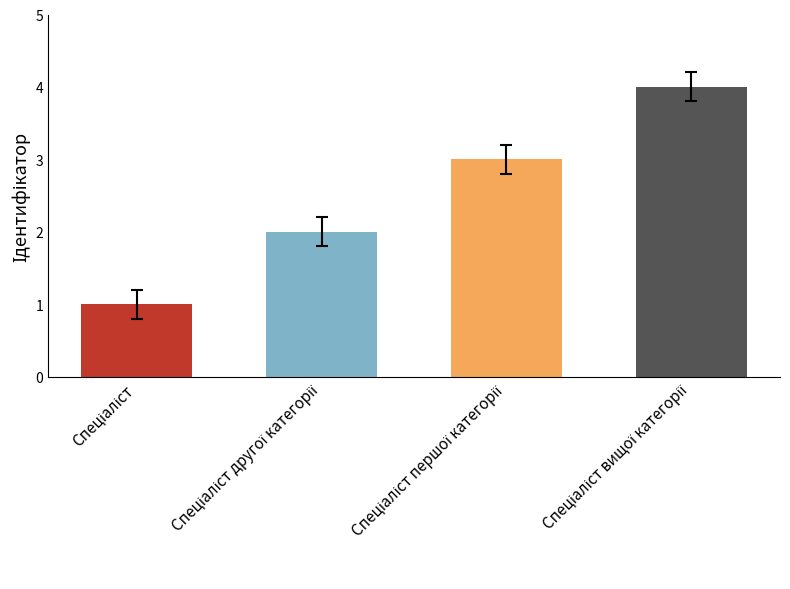

What is the difference between the maximum and minimum values?

3